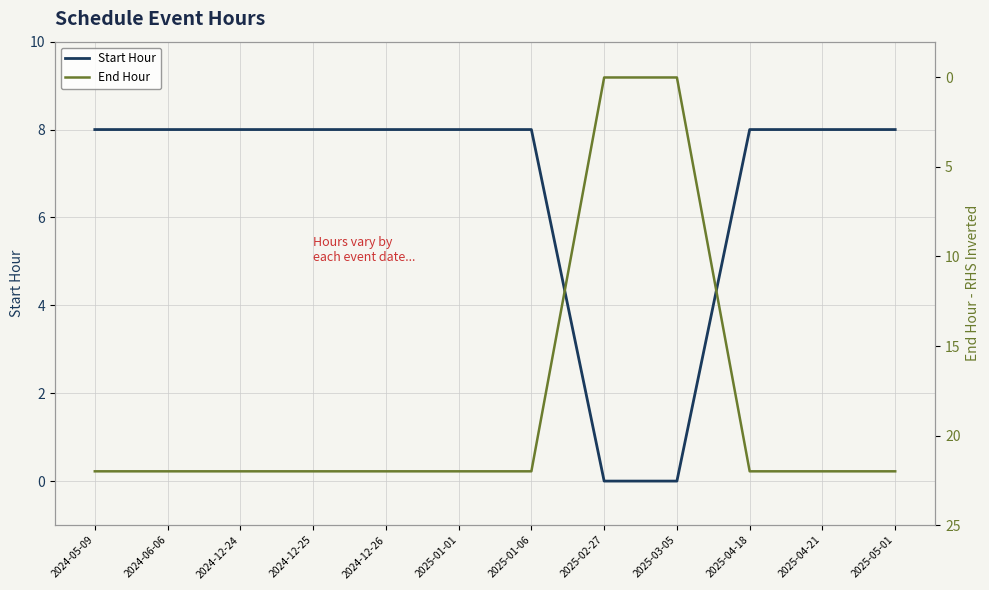

Count the Start Hour values in the range 8 to 9.

10